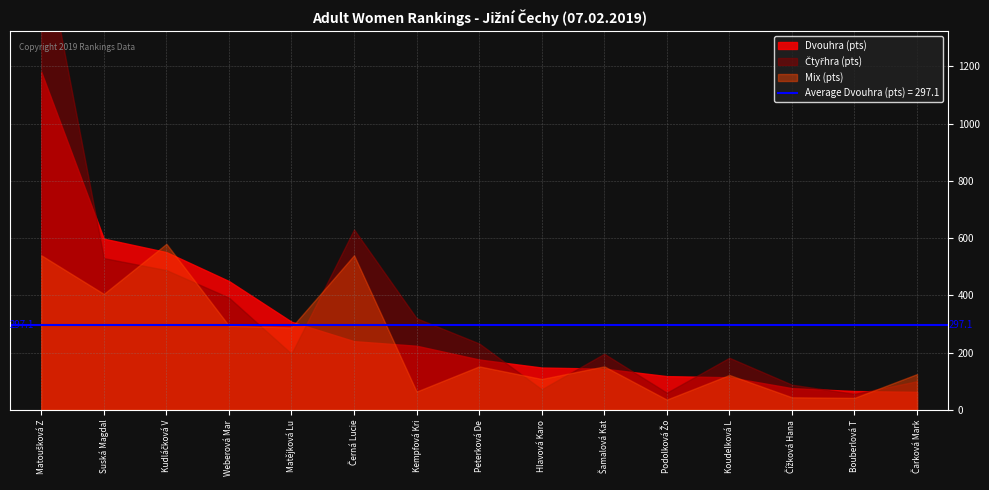

Which label corresponds to the largest value in the chart?

Matoušková Zuzana